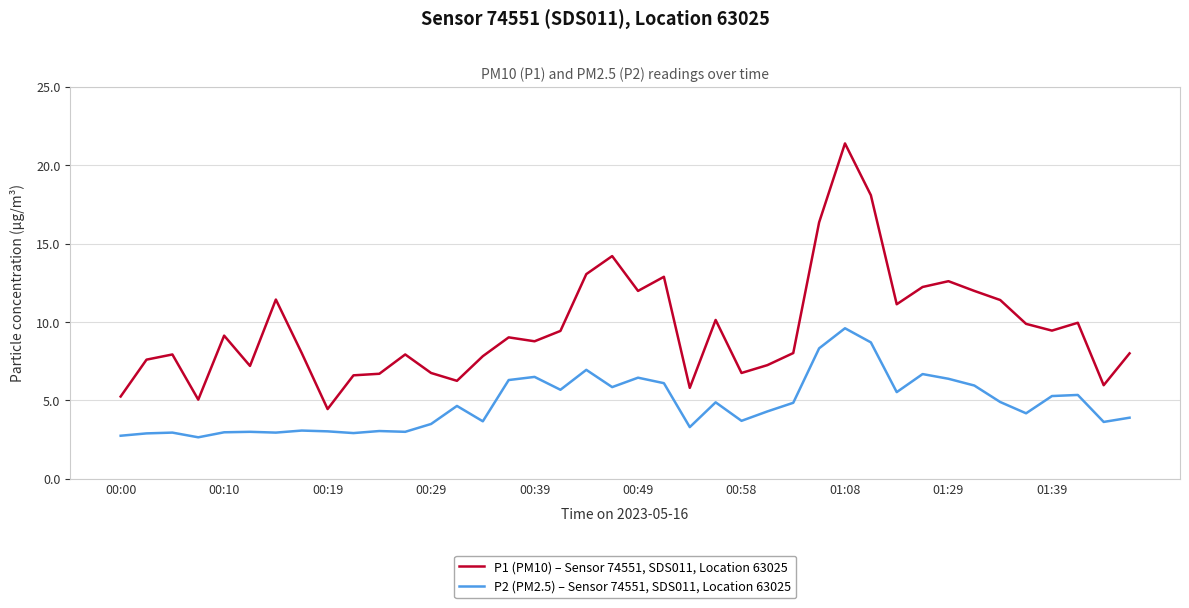

What are all the series names shown in the legend?

P1 (PM10) – Sensor 74551, SDS011, Location 63025, P2 (PM2.5) – Sensor 74551, SDS011, Location 63025